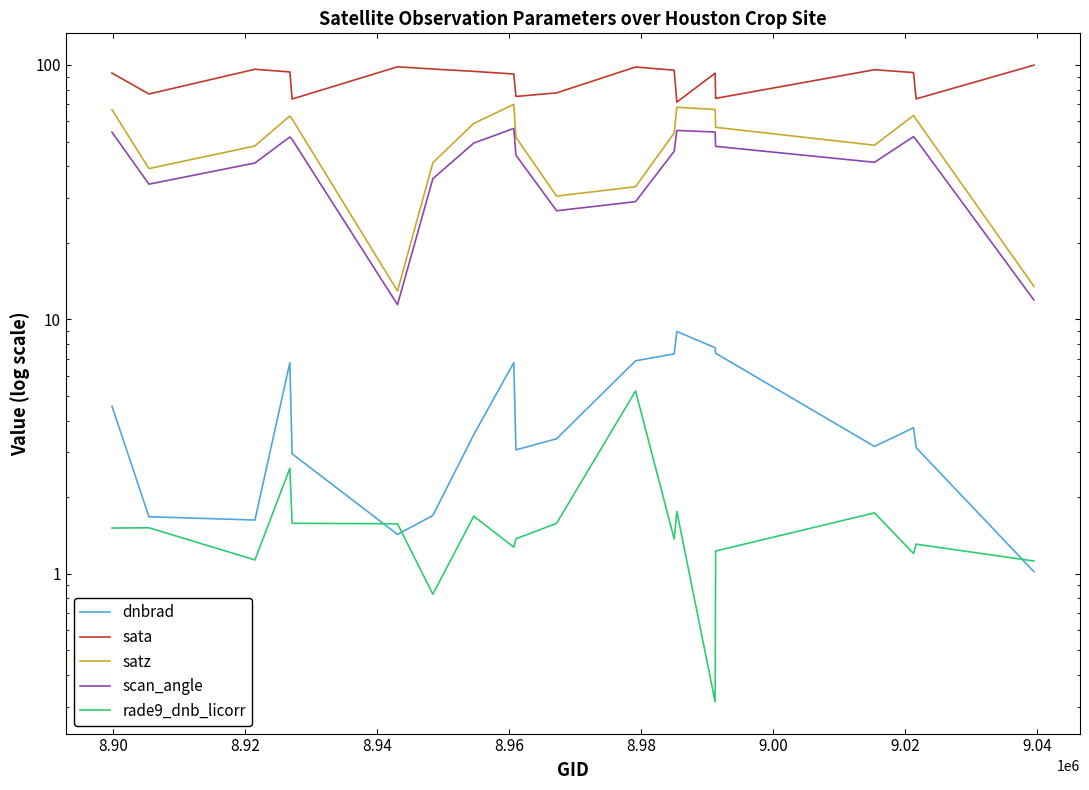

Does the chart display data point markers on the line(s)?

No